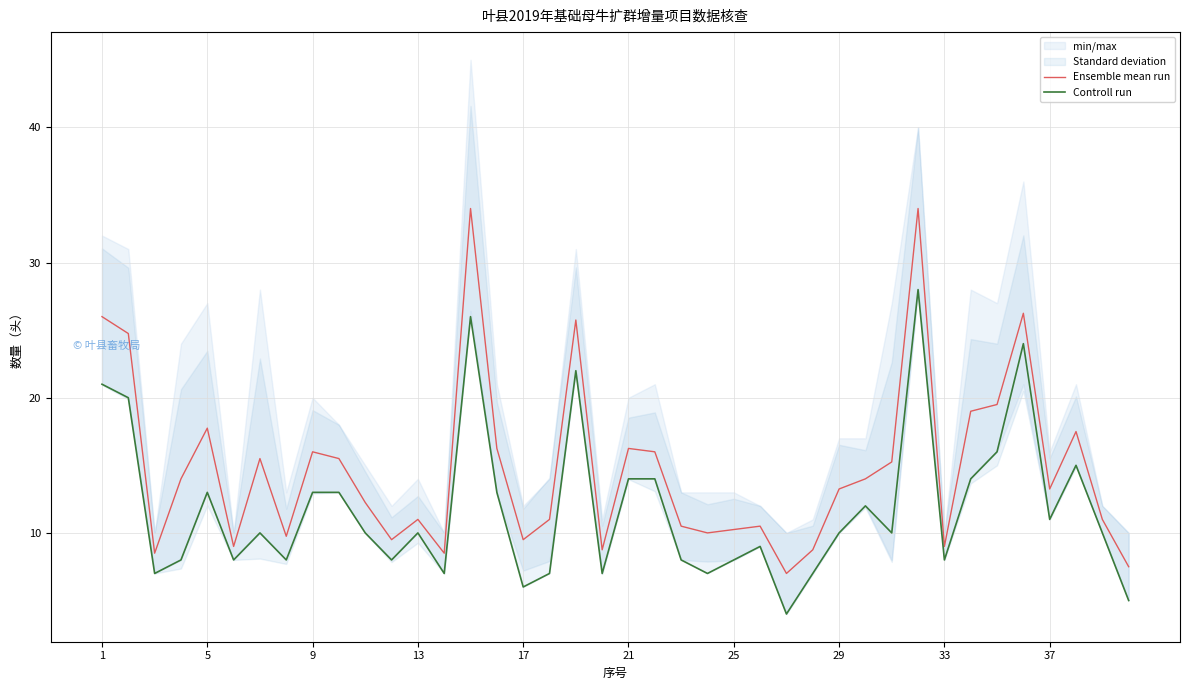

Does the chart display data point markers on the line(s)?

No